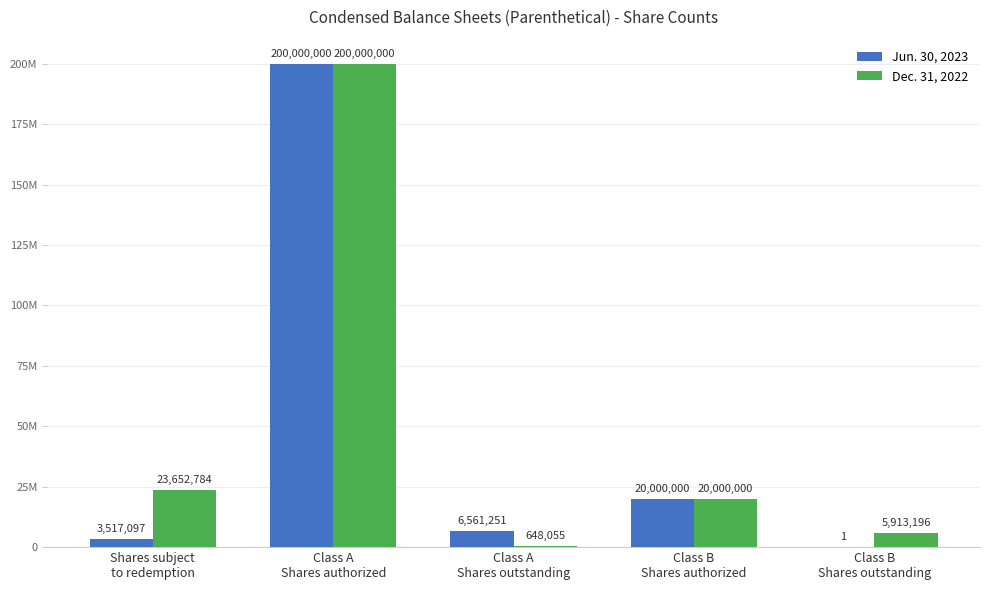

What are all the series names shown in the legend?

Jun. 30, 2023, Dec. 31, 2022